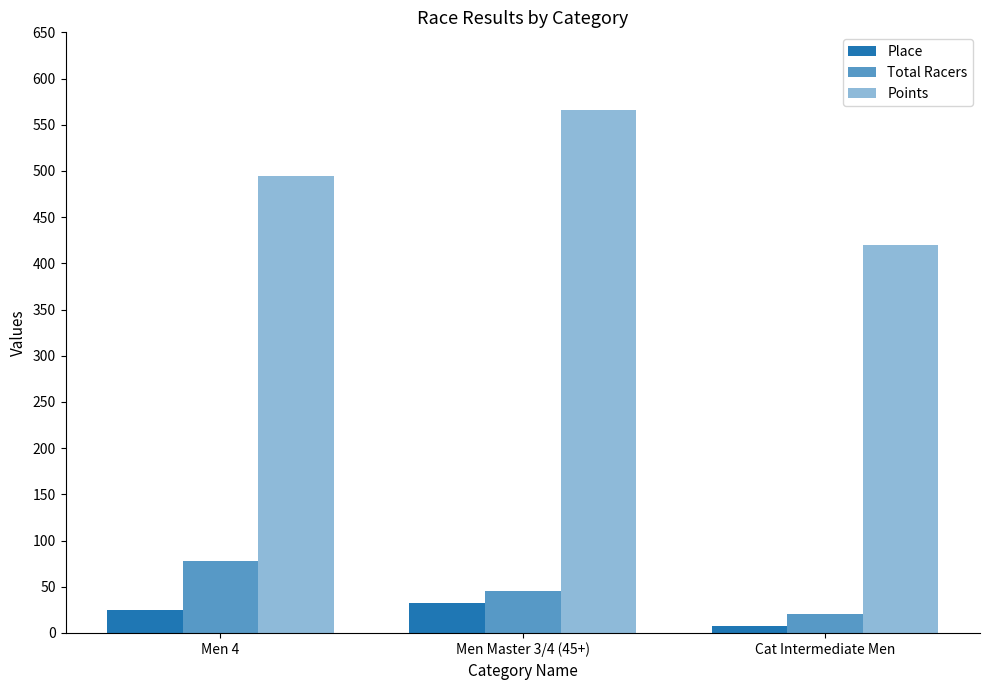

Which label corresponds to the smallest value in the chart?

Cat Intermediate Men